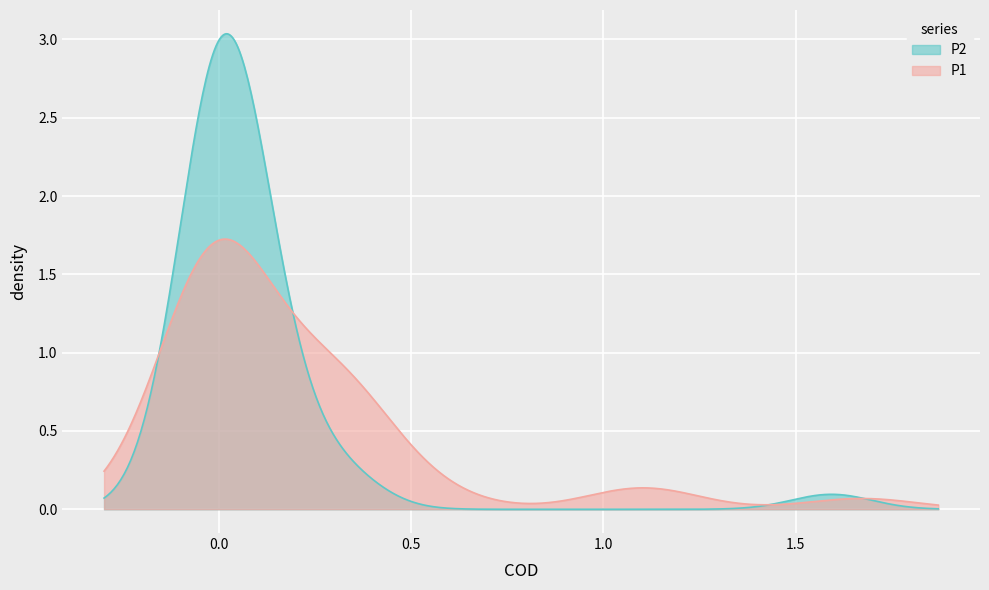

Which series has the widest spread of values?

P2